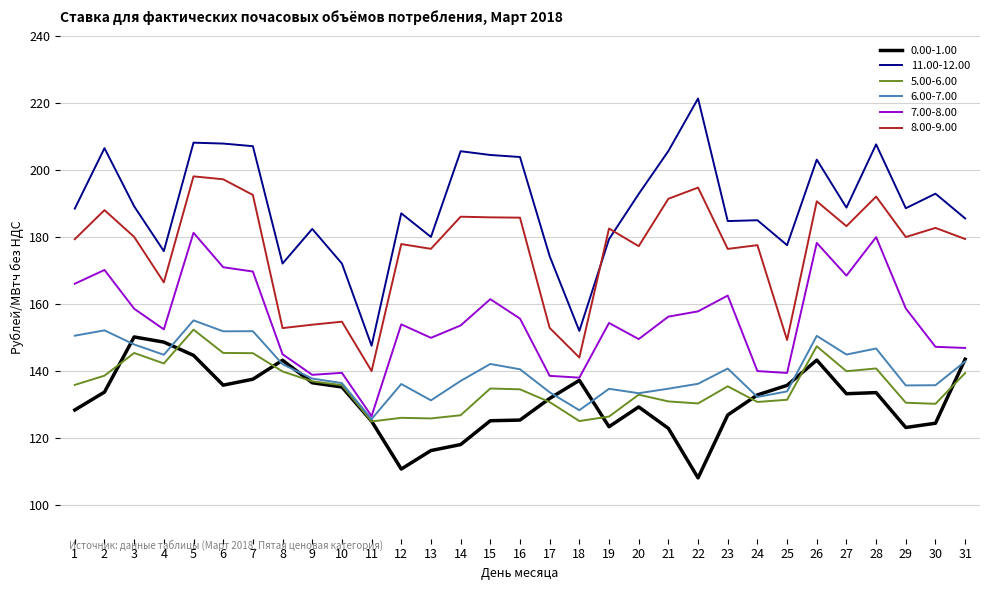

How many lines are shown in the chart?

6